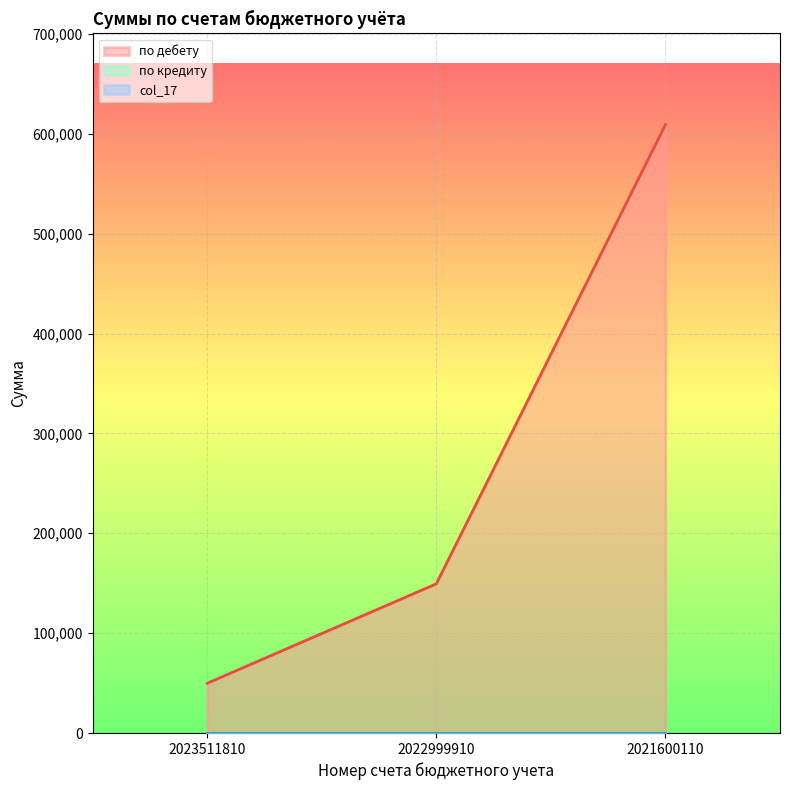

What is the difference between the maximum and minimum values in the по дебету series?

559377.2